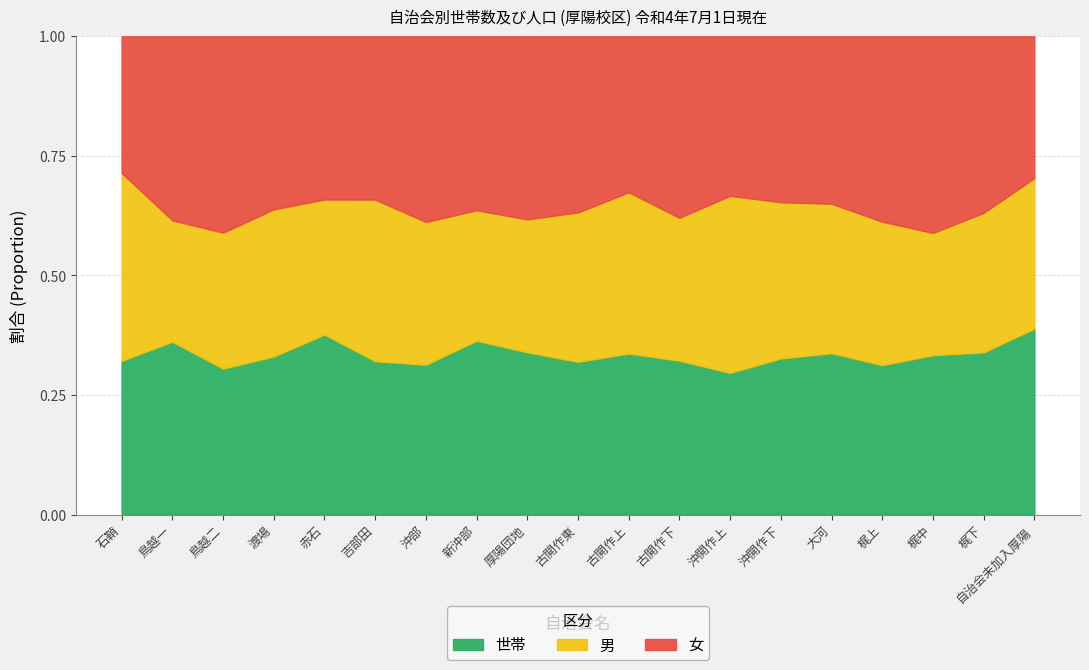

What are all the series names shown in the legend?

世帯, 男, 女